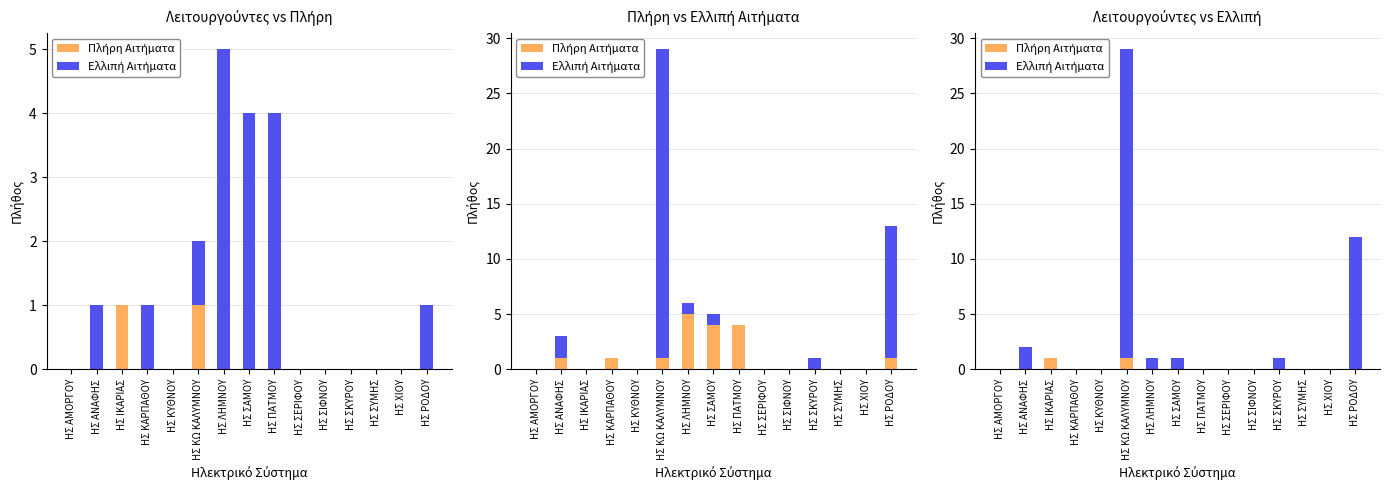

At which category is the sum across all series the highest?

ΗΣ ΚΩ ΚΑΛΥΜΝΟΥ